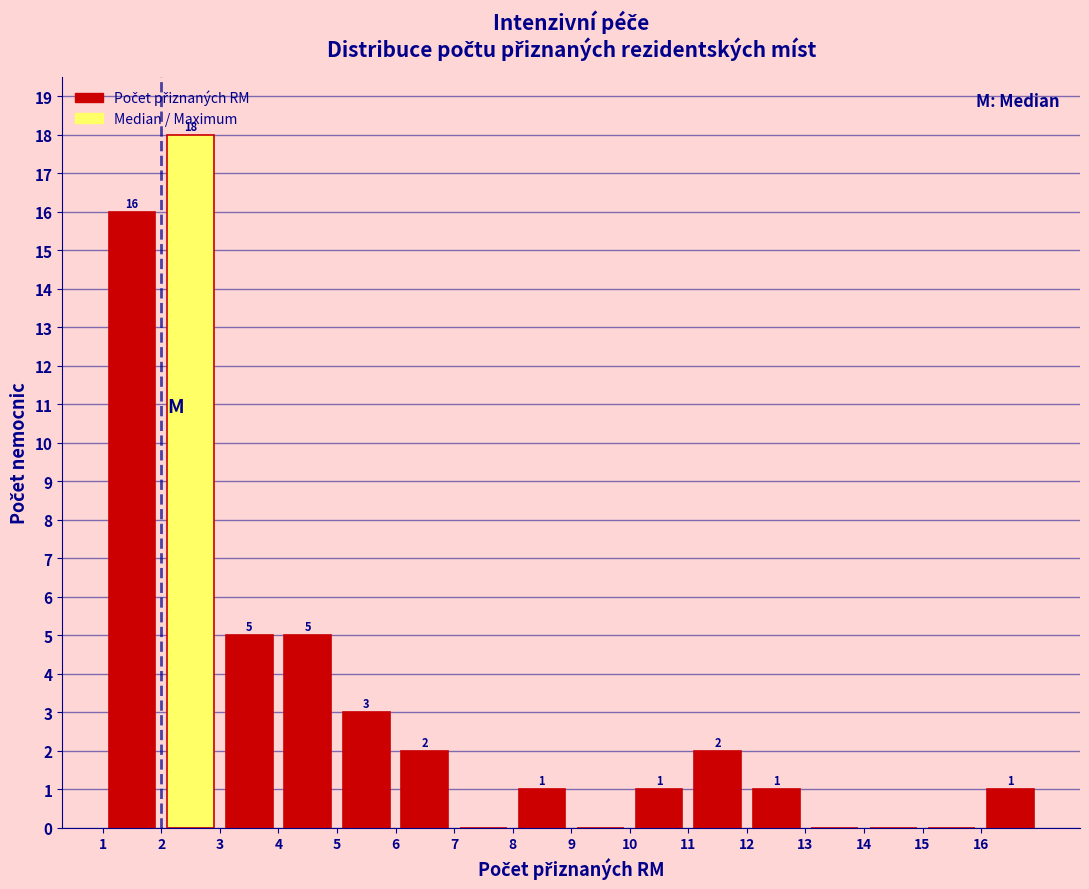

Over which range of the x-axis is the bar tallest?

2 to 3